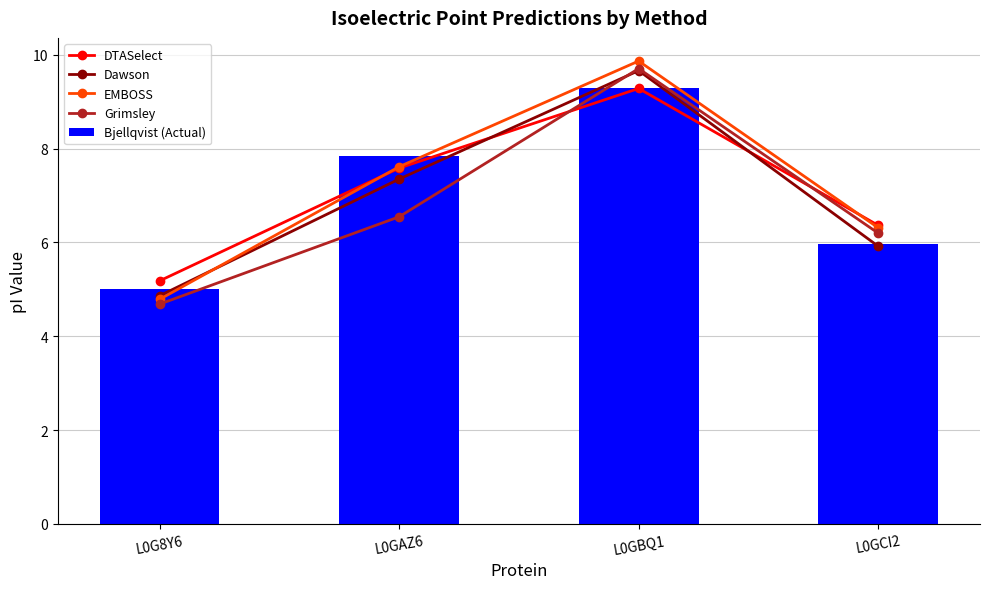

Rank the series by their maximum value, from highest to lowest.

EMBOSS, Grimsley, Dawson, Bjellqvist (Actual), DTASelect